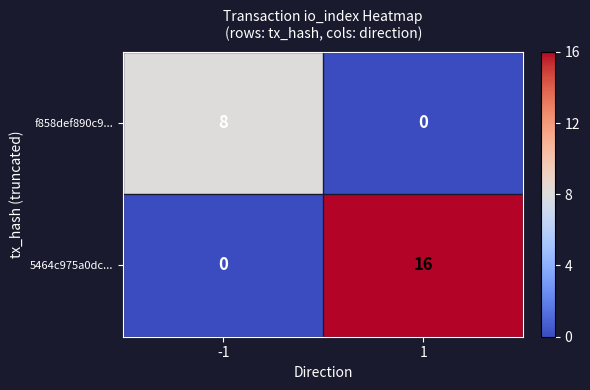

Rank the series at 1 from highest to lowest value.

5464c975a0dc..., f858def890c9...